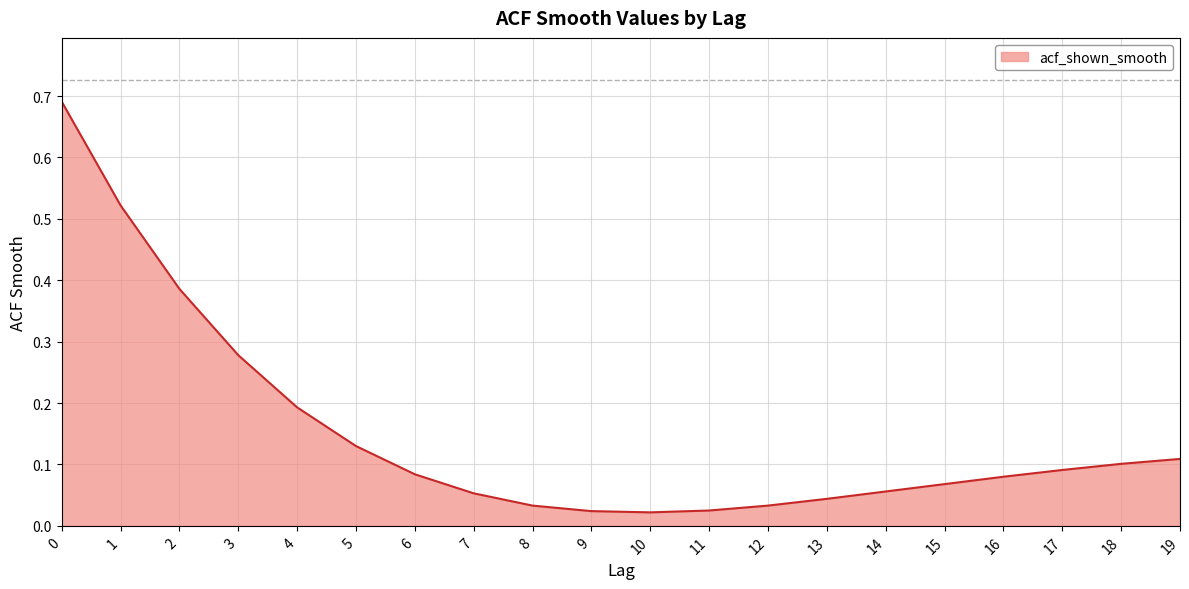

Count the number of categories in the chart.

20